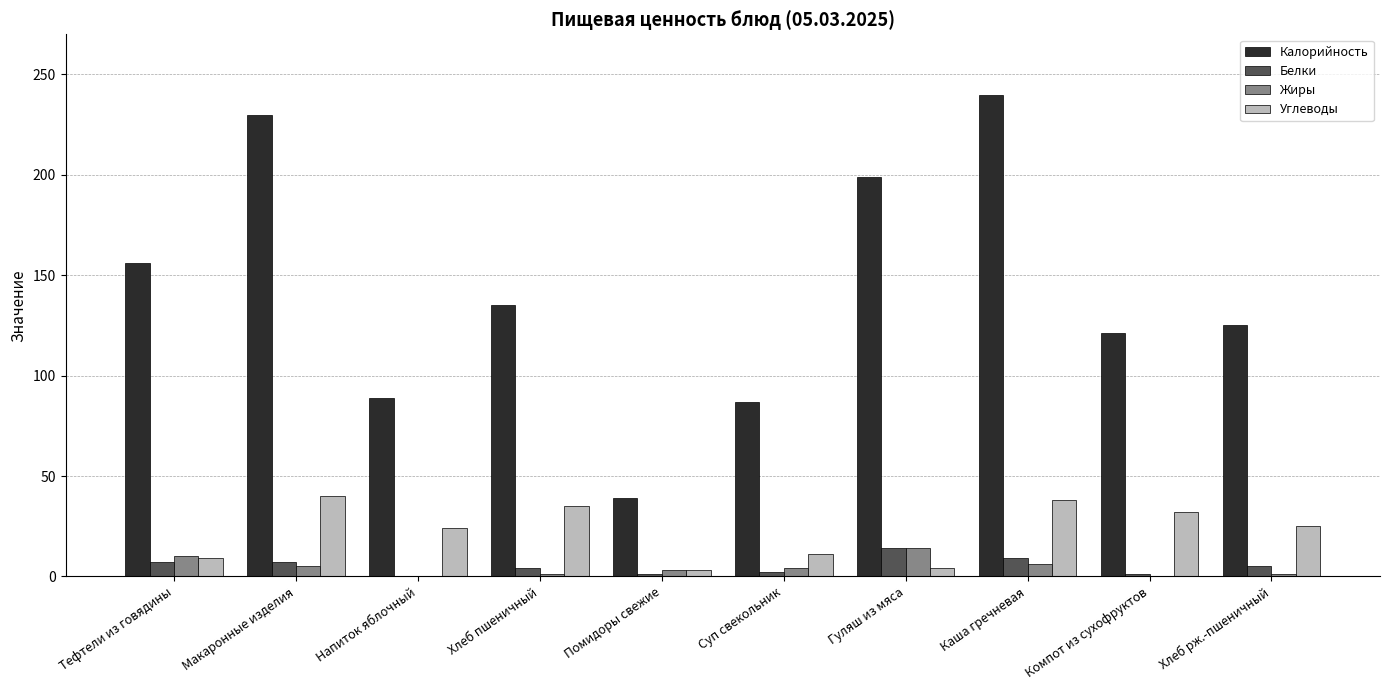

What is the spread (max minus min) of values at Суп свекольник?

85